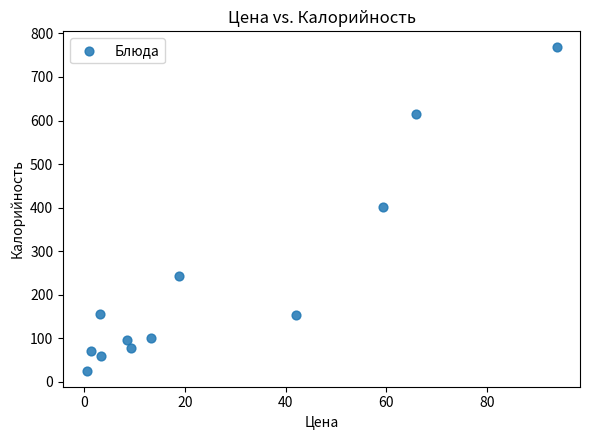

What is the average Y value?

230.5